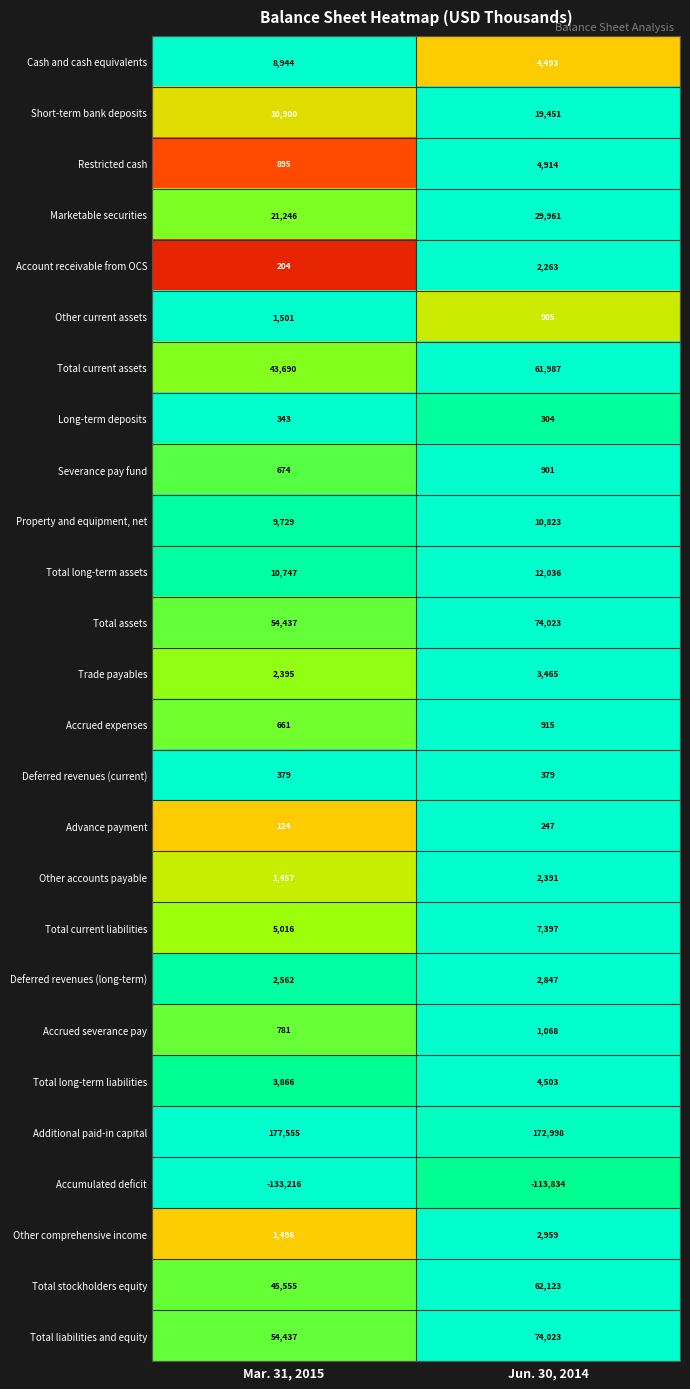

Is the value of Advance payment at Mar. 31, 2015 greater than the value of Accumulated deficit at Mar. 31, 2015?

Yes